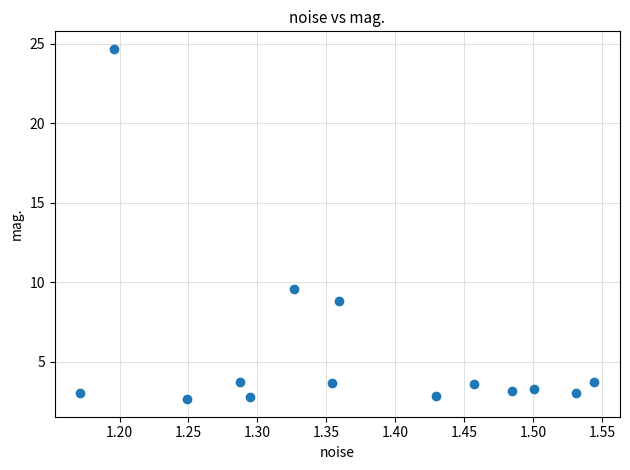

What Y value in the scatter plot is closest to 13?

9.6